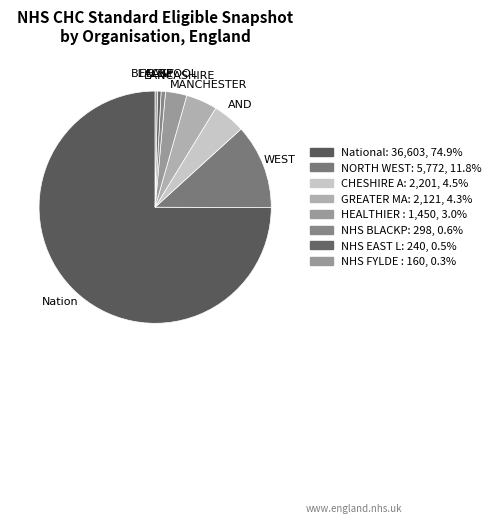

Count the number of slices in the pie.

8